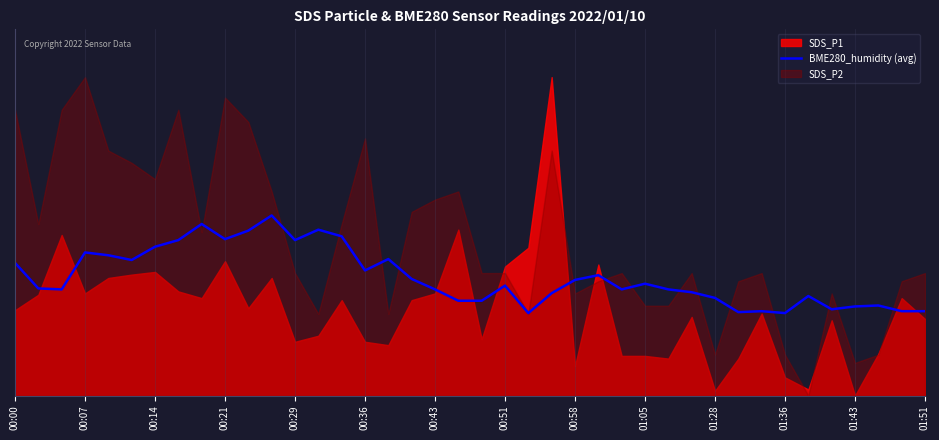

Does the chart have visible grid lines?

Yes